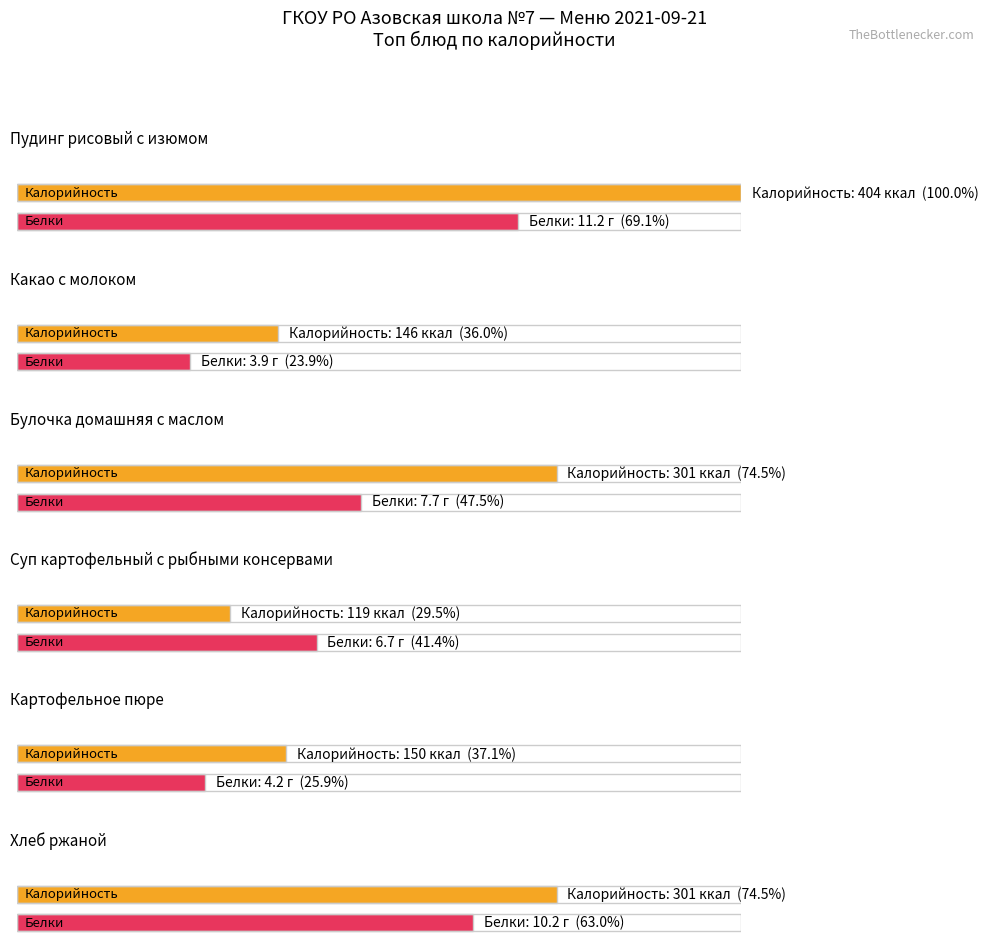

Which series has the largest total across all categories?

Калорийность